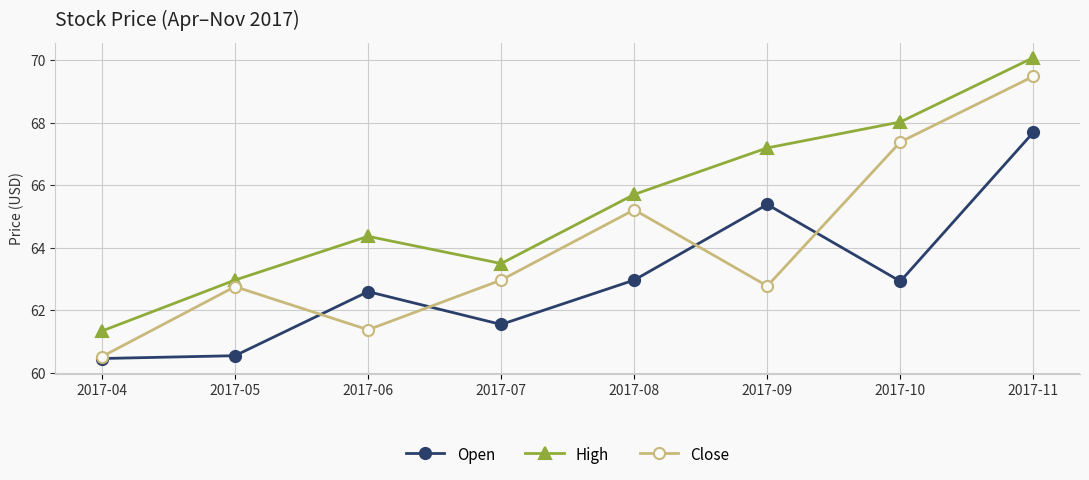

What is the value of the Open point at the 7th from the left?

62.9